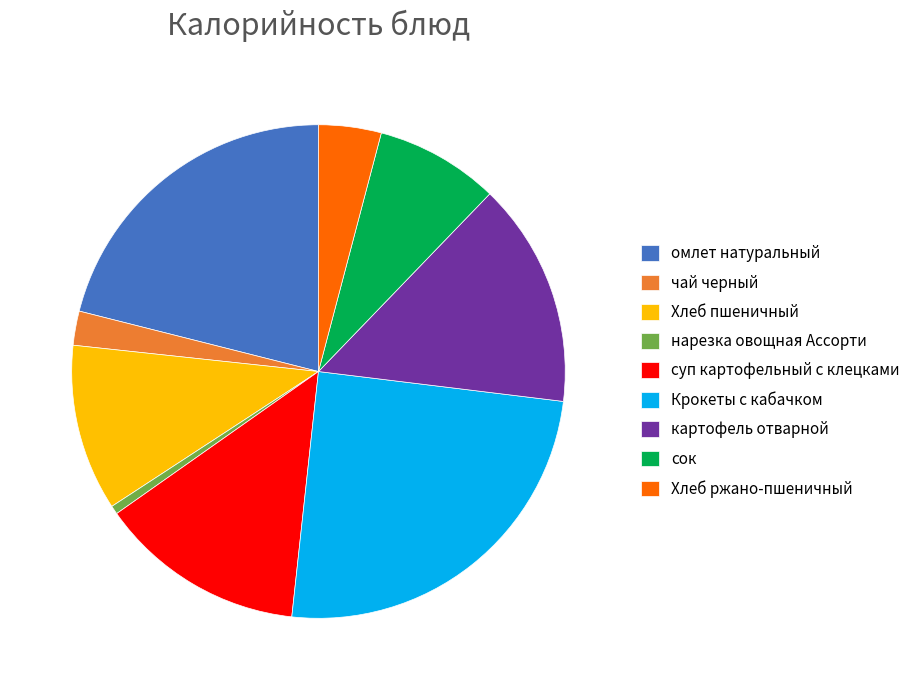

Rank the categories by value from lowest to highest.

нарезка овощная Ассорти, чай черный, Хлеб ржано-пшеничный, сок, Хлеб пшеничный, суп картофельный с клецками, картофель отварной, омлет натуральный, Крокеты с кабачком